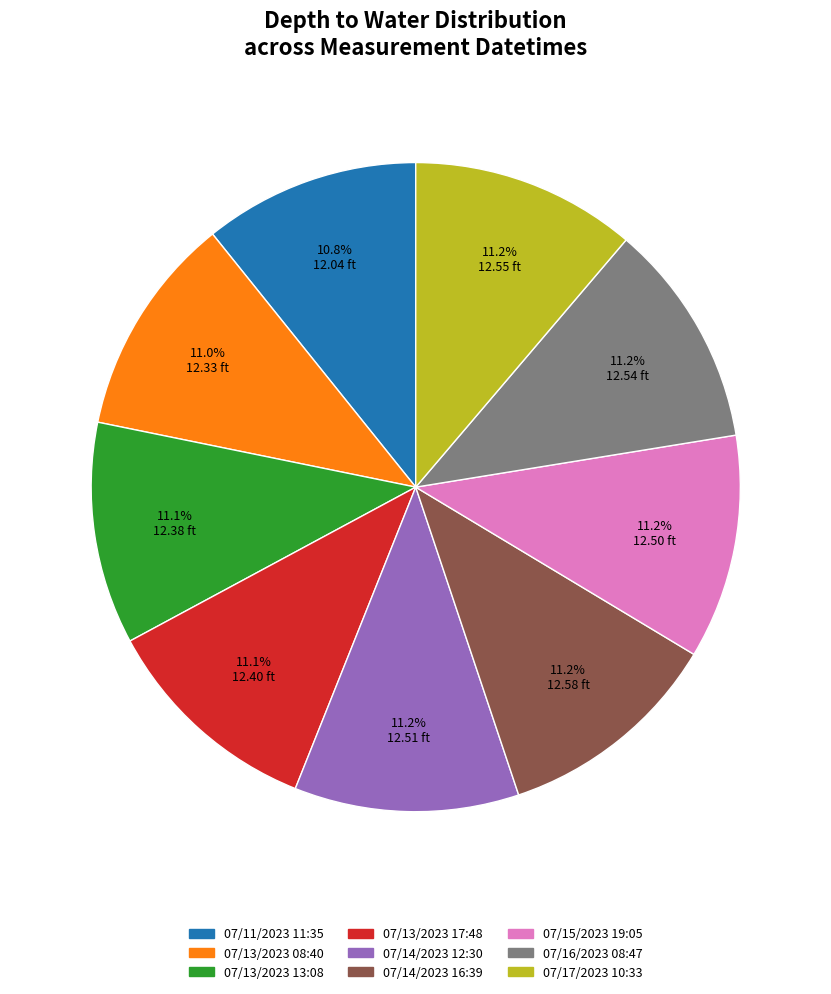

Combined, what portion of the pie is 07/13/2023 13:08 and 07/13/2023 08:40?

22.1%